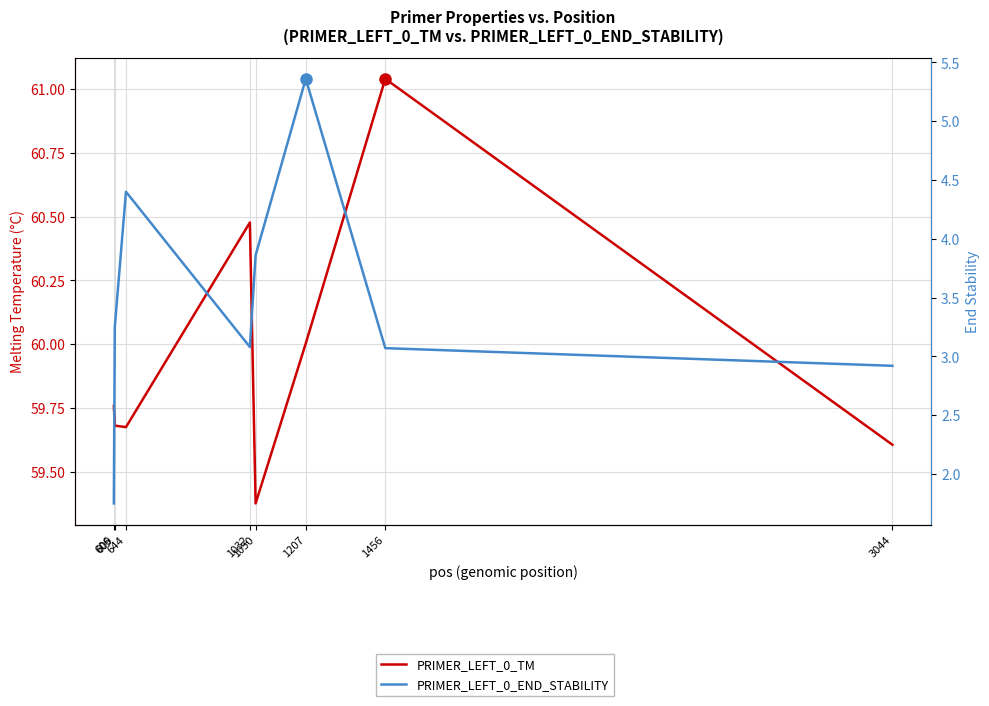

Is the value of PRIMER_LEFT_0_END_STABILITY at 606 greater than the value of PRIMER_LEFT_0_TM at 1032?

No